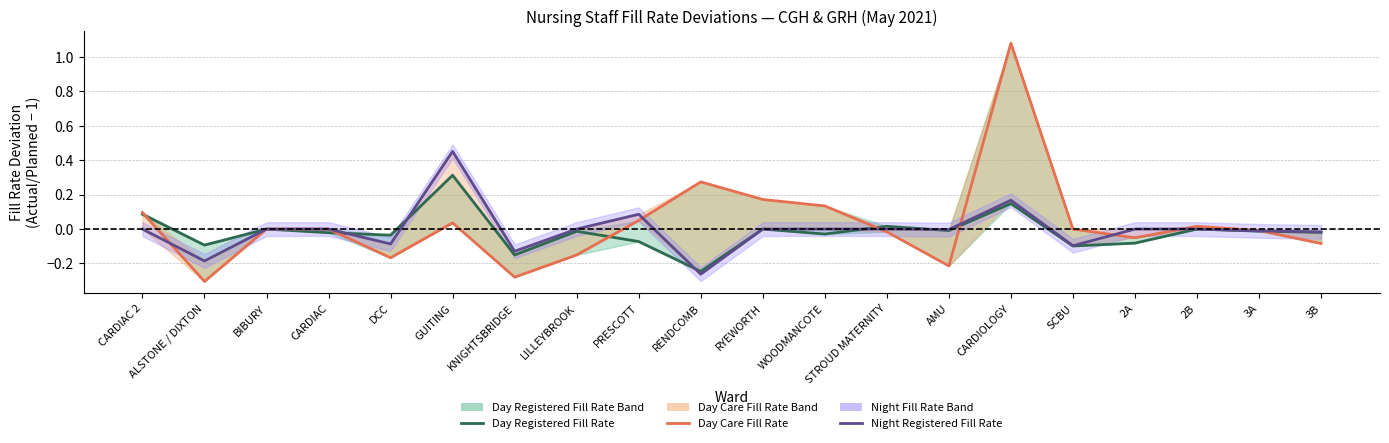

What is the sum of all Day Registered Fill Rate values?

-0.3